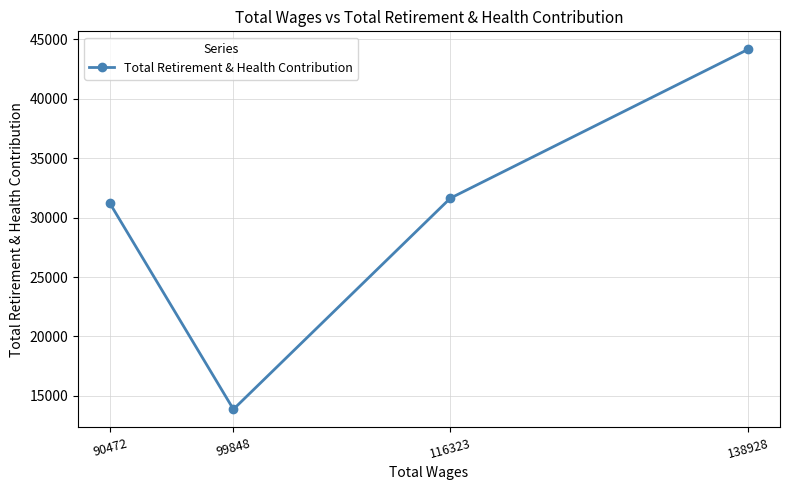

What is the value of the 3rd point from the left?

31628